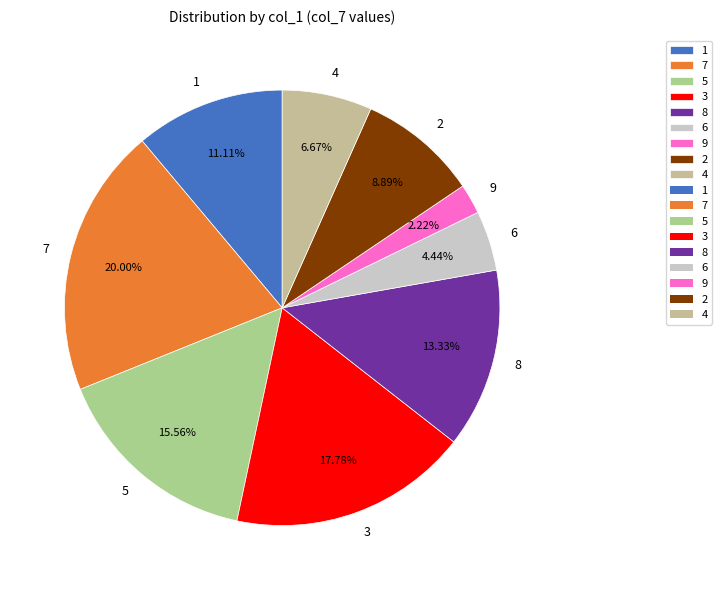

Combined, what portion of the pie is 4 and 5?

22.2%